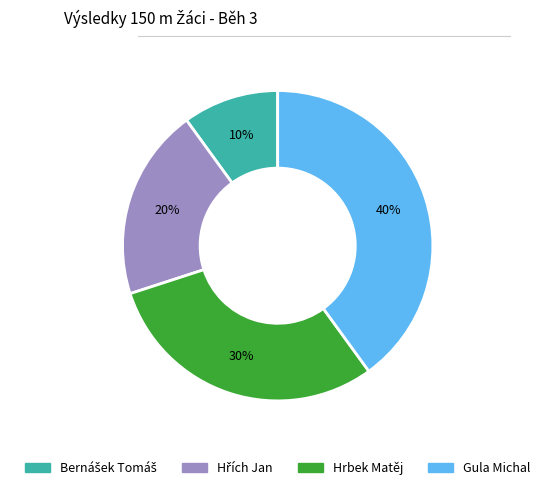

True or false: Hrbek Matěj accounts for 30% of the total.

True